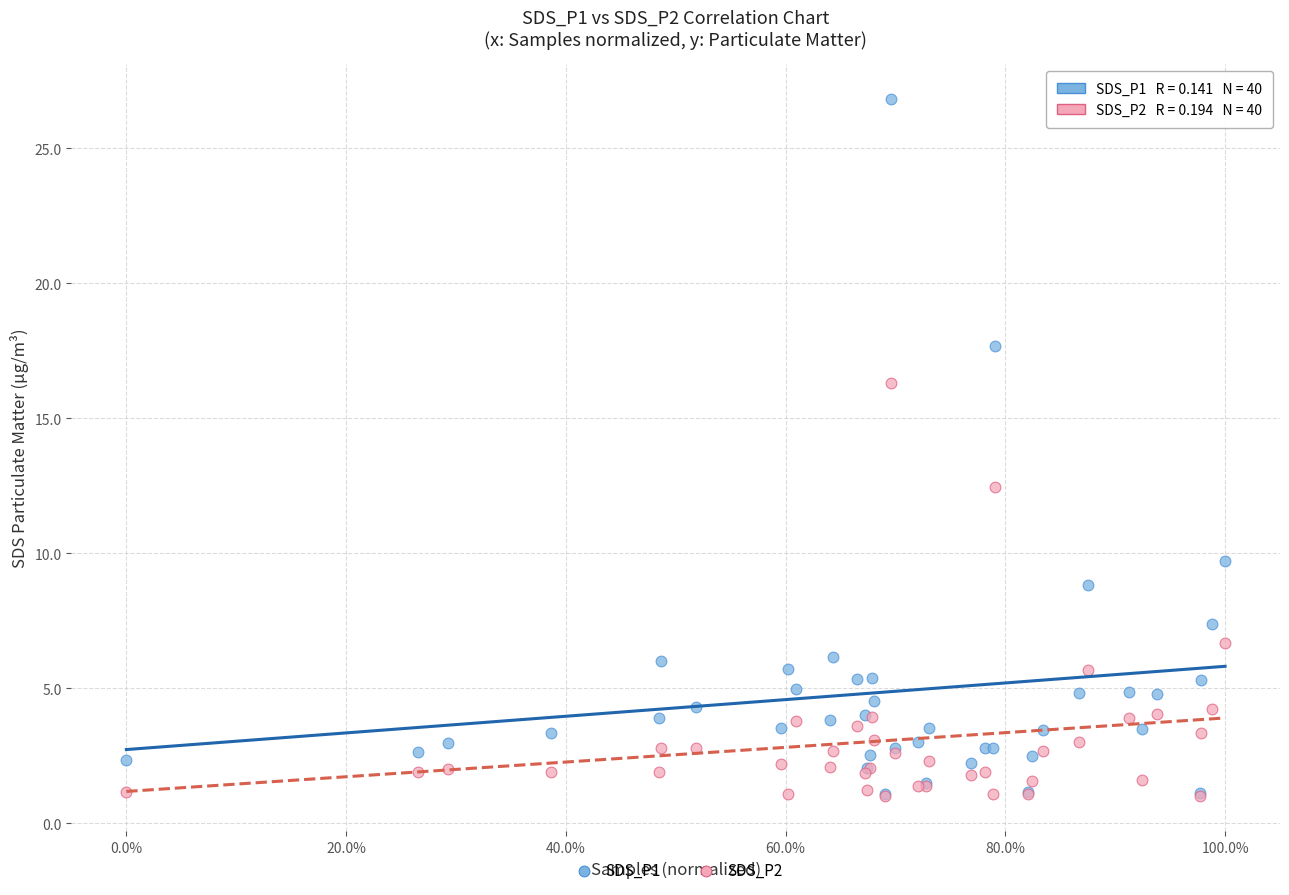

Which series contains the highest Y value?

SDS_P1